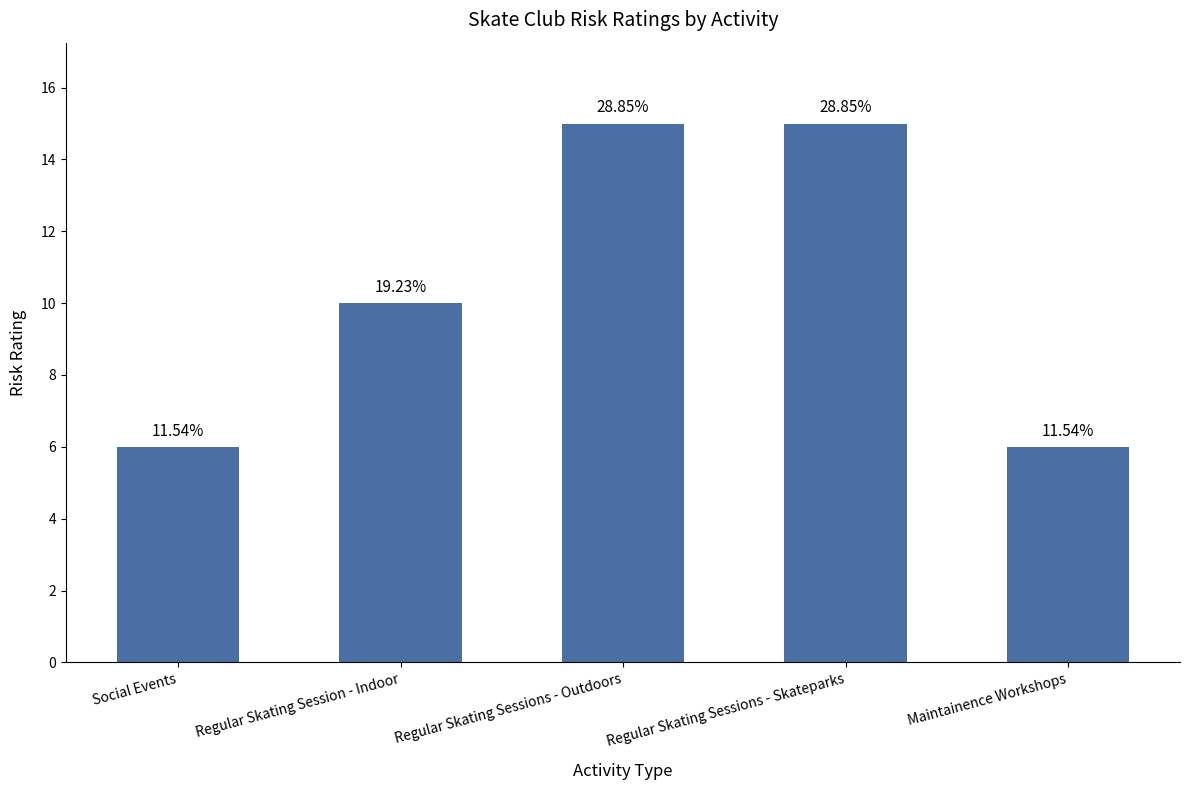

How many bars are there in total?

5